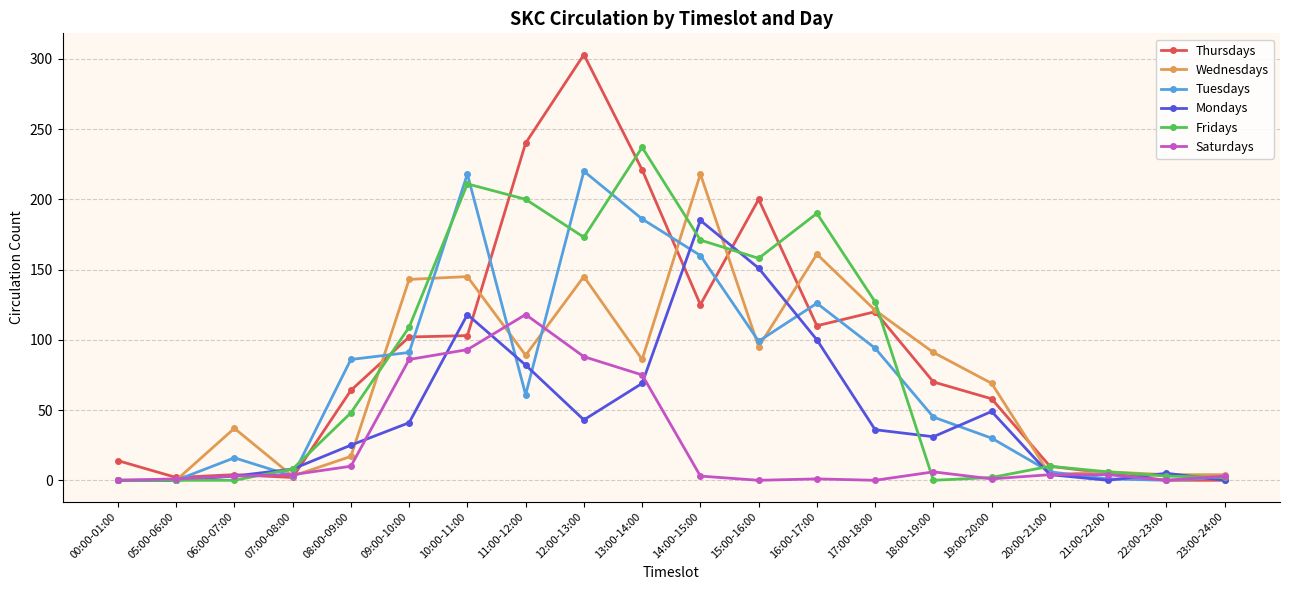

What is the total value across all series at 06:00-07:00?

63